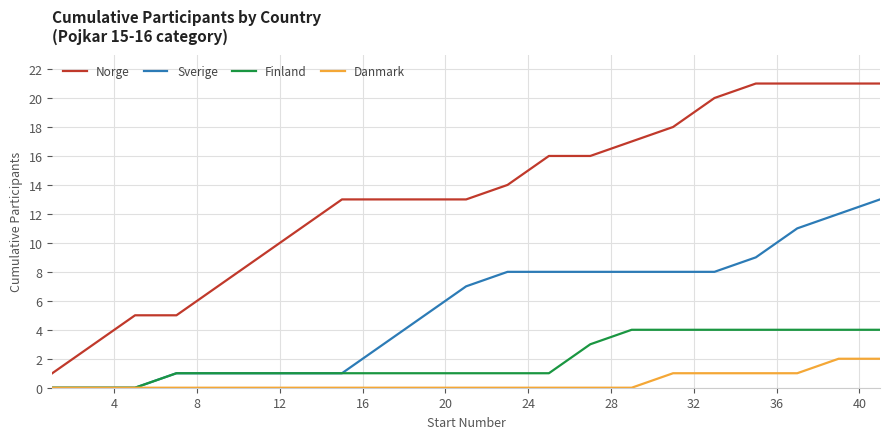

What is the maximum value for Norge?

21